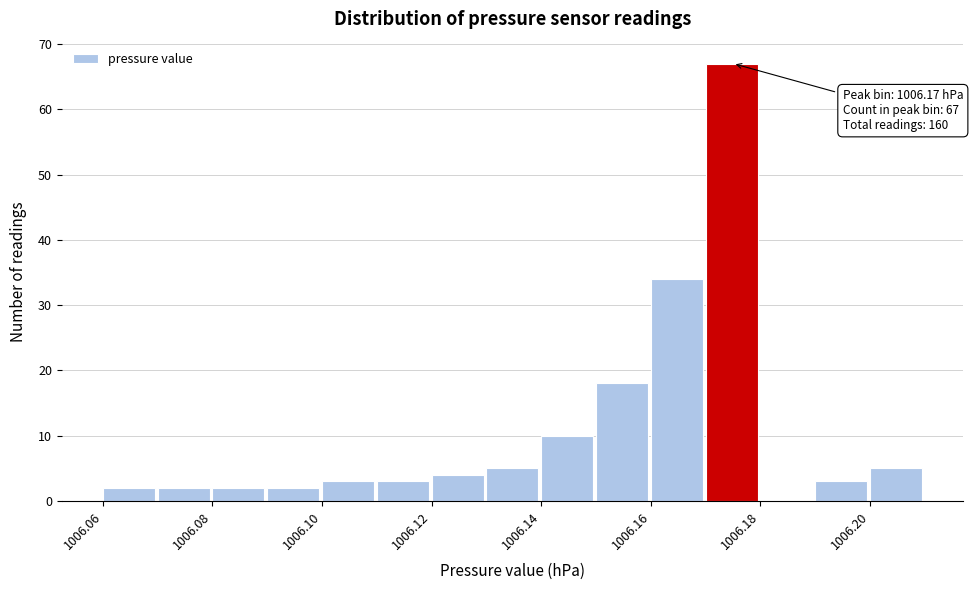

Over which range of the x-axis is the bar tallest?

1006.17 to 1006.18